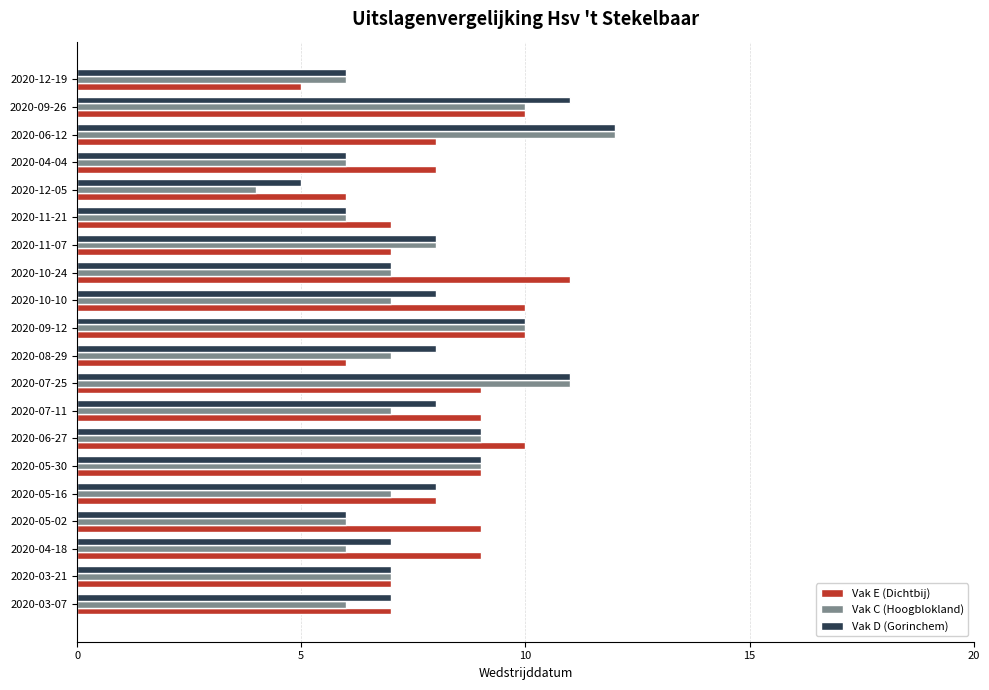

True or false: Vak C (Hoogblokland) has a value of 6 at 2020-04-04.

True